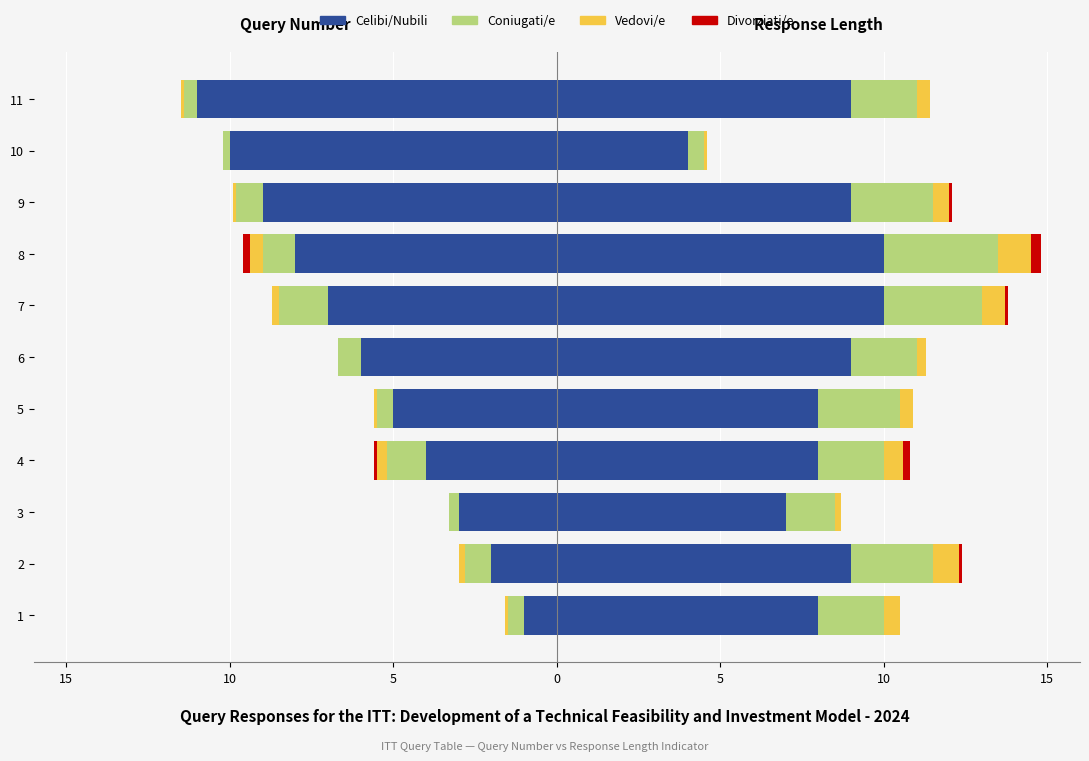

How many categories are shown in the chart?

11